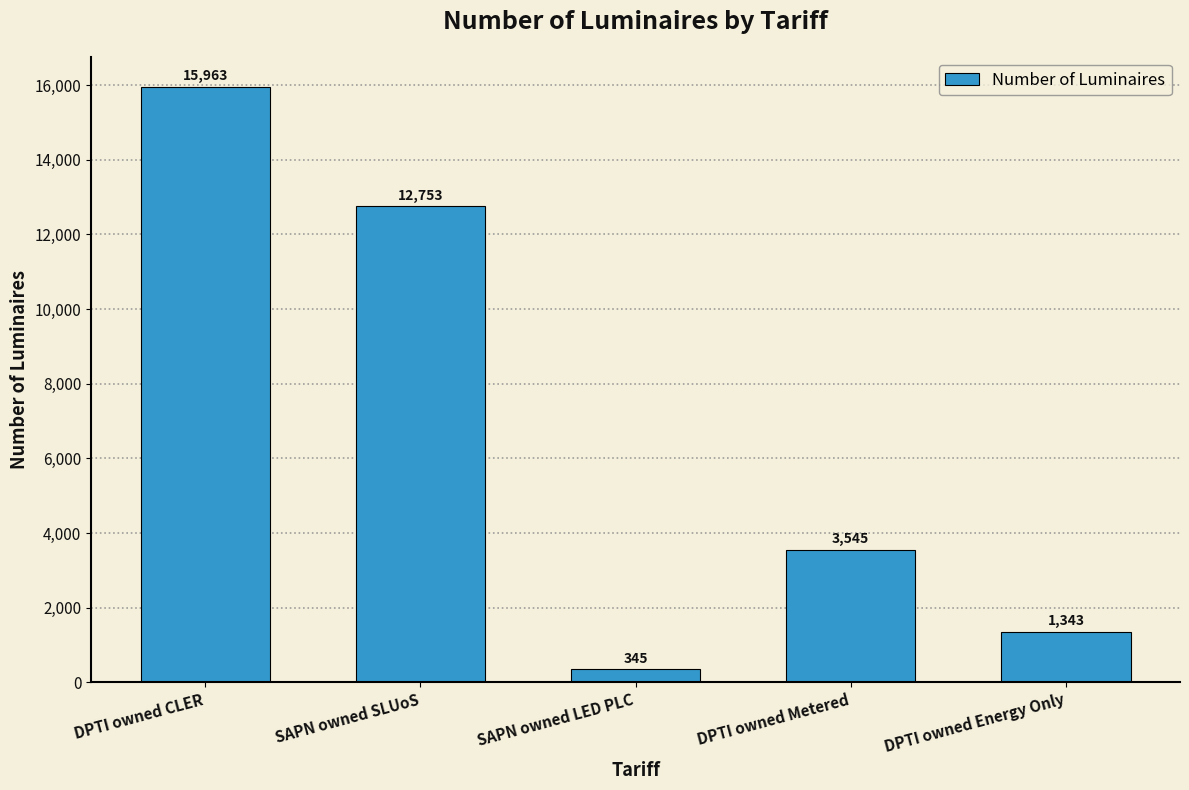

Rank the categories by value from highest to lowest.

DPTI owned CLER, SAPN owned SLUoS, DPTI owned Metered, DPTI owned Energy Only, SAPN owned LED PLC